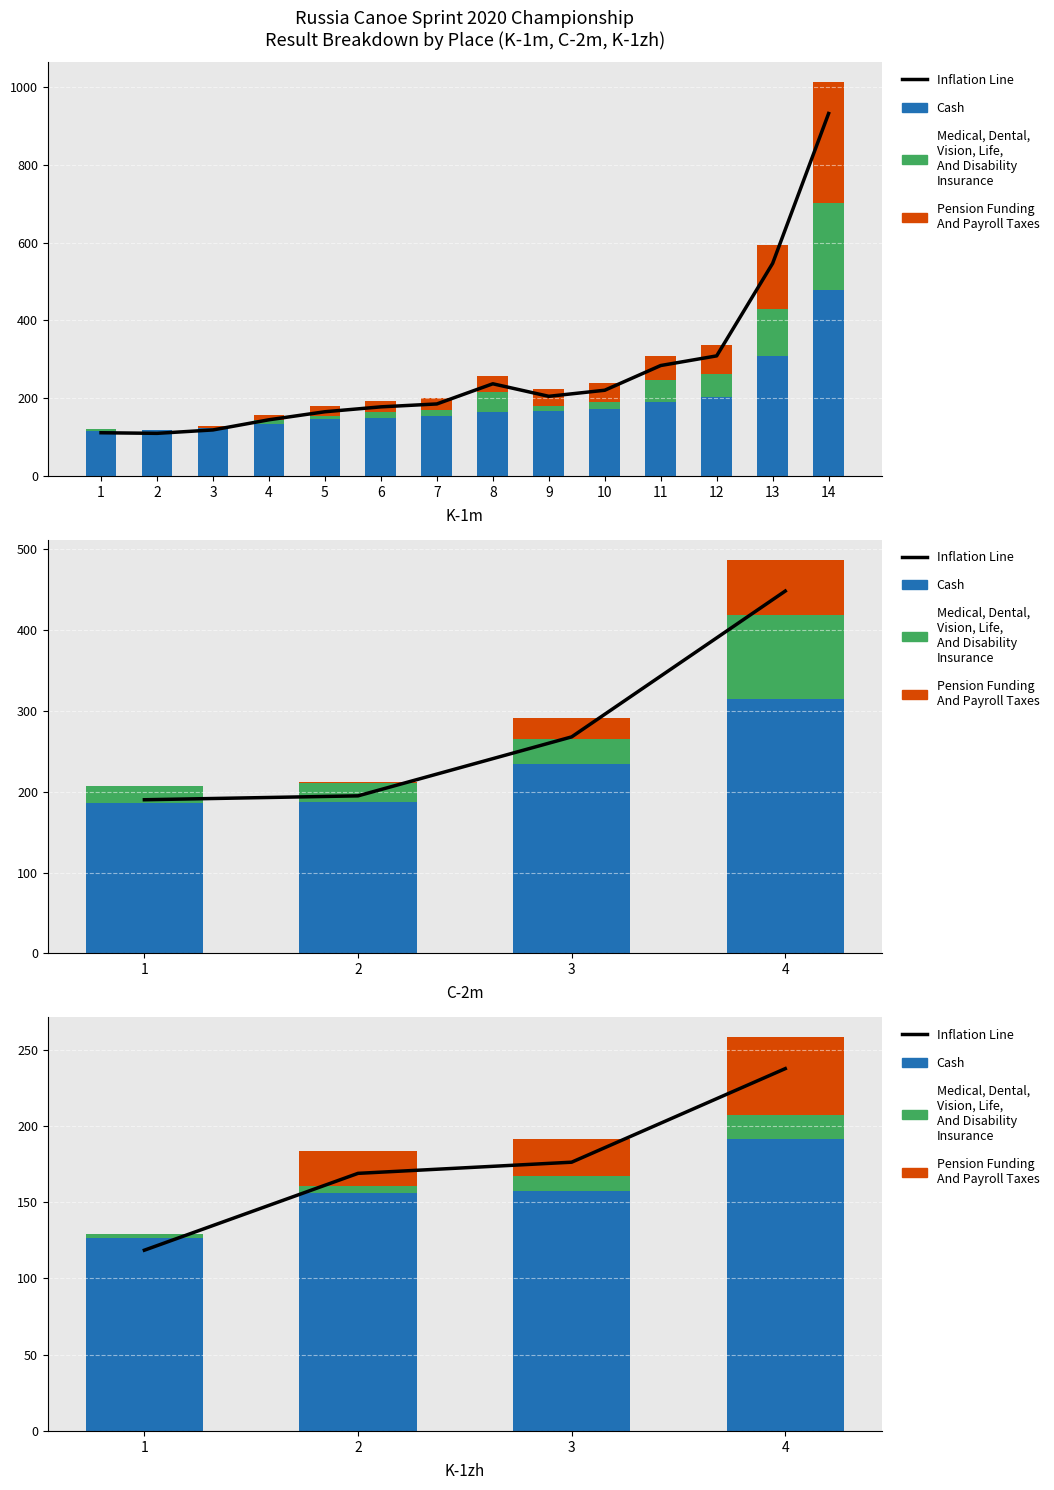

Where does the Inflation Line series first go above 176?

3